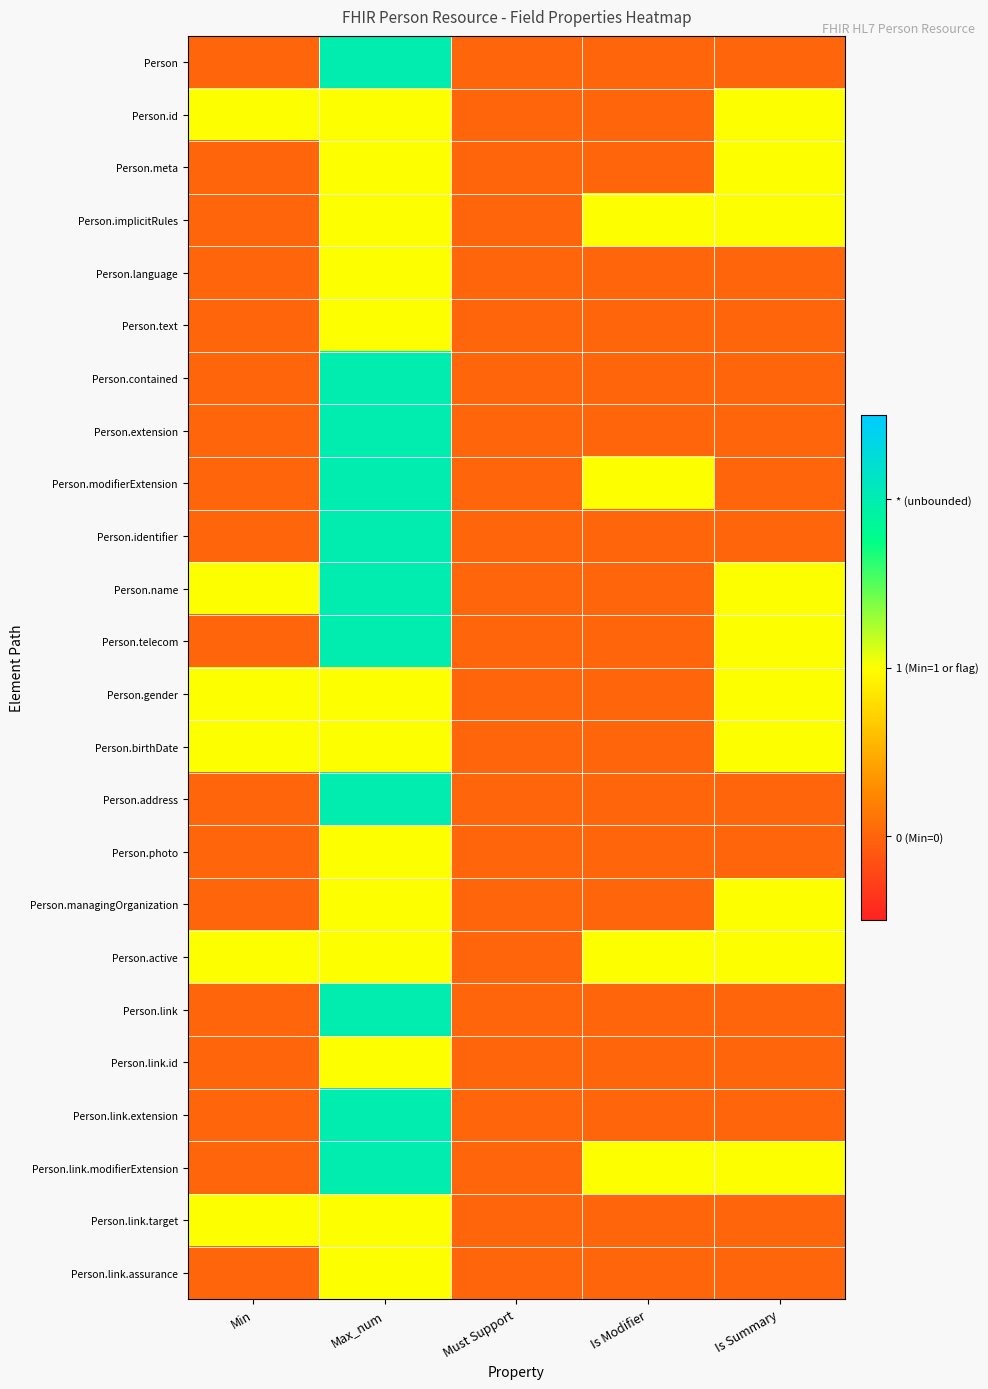

Reading right to left, what are all the values shown in this chart?

Person: Is Summary=0	Is Modifier=0	Must Support=0	Max_num=2	Min=0
Person.id: Is Summary=1	Is Modifier=0	Must Support=0	Max_num=1	Min=1
Person.meta: Is Summary=1	Is Modifier=0	Must Support=0	Max_num=1	Min=0
Person.implicitRules: Is Summary=1	Is Modifier=1	Must Support=0	Max_num=1	Min=0
Person.language: Is Summary=0	Is Modifier=0	Must Support=0	Max_num=1	Min=0
Person.text: Is Summary=0	Is Modifier=0	Must Support=0	Max_num=1	Min=0
Person.contained: Is Summary=0	Is Modifier=0	Must Support=0	Max_num=2	Min=0
Person.extension: Is Summary=0	Is Modifier=0	Must Support=0	Max_num=2	Min=0
Person.modifierExtension: Is Summary=0	Is Modifier=1	Must Support=0	Max_num=2	Min=0
Person.identifier: Is Summary=0	Is Modifier=0	Must Support=0	Max_num=2	Min=0
Person.name: Is Summary=1	Is Modifier=0	Must Support=0	Max_num=2	Min=1
Person.telecom: Is Summary=1	Is Modifier=0	Must Support=0	Max_num=2	Min=0
Person.gender: Is Summary=1	Is Modifier=0	Must Support=0	Max_num=1	Min=1
Person.birthDate: Is Summary=1	Is Modifier=0	Must Support=0	Max_num=1	Min=1
Person.address: Is Summary=0	Is Modifier=0	Must Support=0	Max_num=2	Min=0
Person.photo: Is Summary=0	Is Modifier=0	Must Support=0	Max_num=1	Min=0
Person.managingOrganization: Is Summary=1	Is Modifier=0	Must Support=0	Max_num=1	Min=0
Person.active: Is Summary=1	Is Modifier=1	Must Support=0	Max_num=1	Min=1
Person.link: Is Summary=0	Is Modifier=0	Must Support=0	Max_num=2	Min=0
Person.link.id: Is Summary=0	Is Modifier=0	Must Support=0	Max_num=1	Min=0
Person.link.extension: Is Summary=0	Is Modifier=0	Must Support=0	Max_num=2	Min=0
Person.link.modifierExtension: Is Summary=1	Is Modifier=1	Must Support=0	Max_num=2	Min=0
Person.link.target: Is Summary=0	Is Modifier=0	Must Support=0	Max_num=1	Min=1
Person.link.assurance: Is Summary=0	Is Modifier=0	Must Support=0	Max_num=1	Min=0